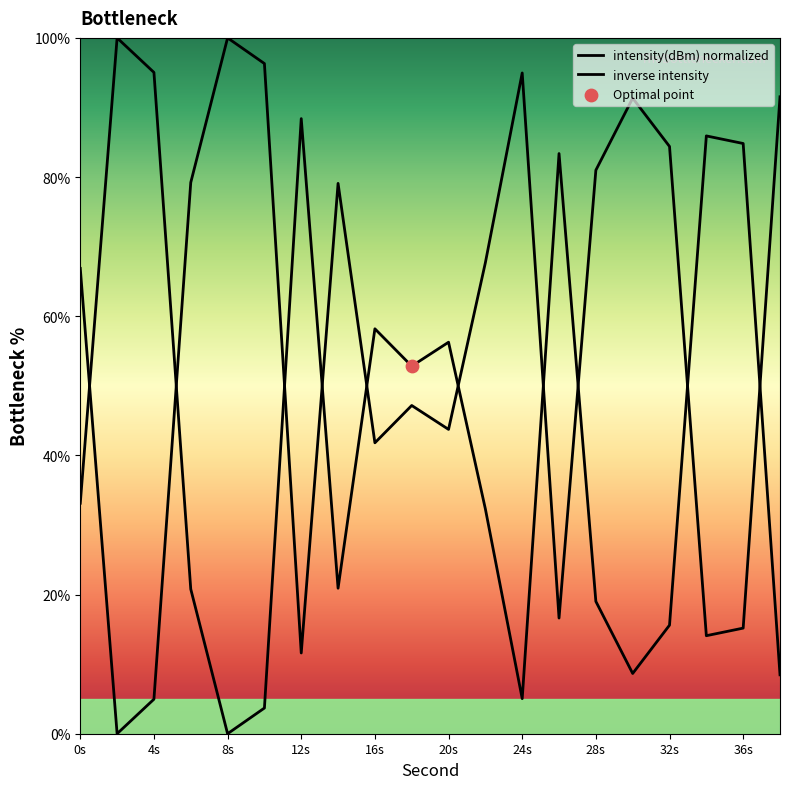

What are all the series names shown in the legend?

intensity(dBm) normalized, inverse intensity